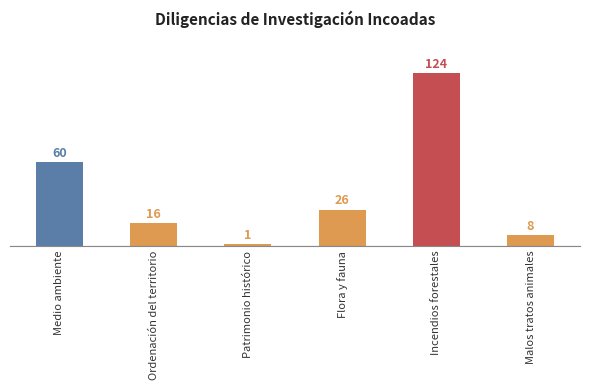

Reading left to right, what are all the values shown in this chart?

60	16	1	26	124	8